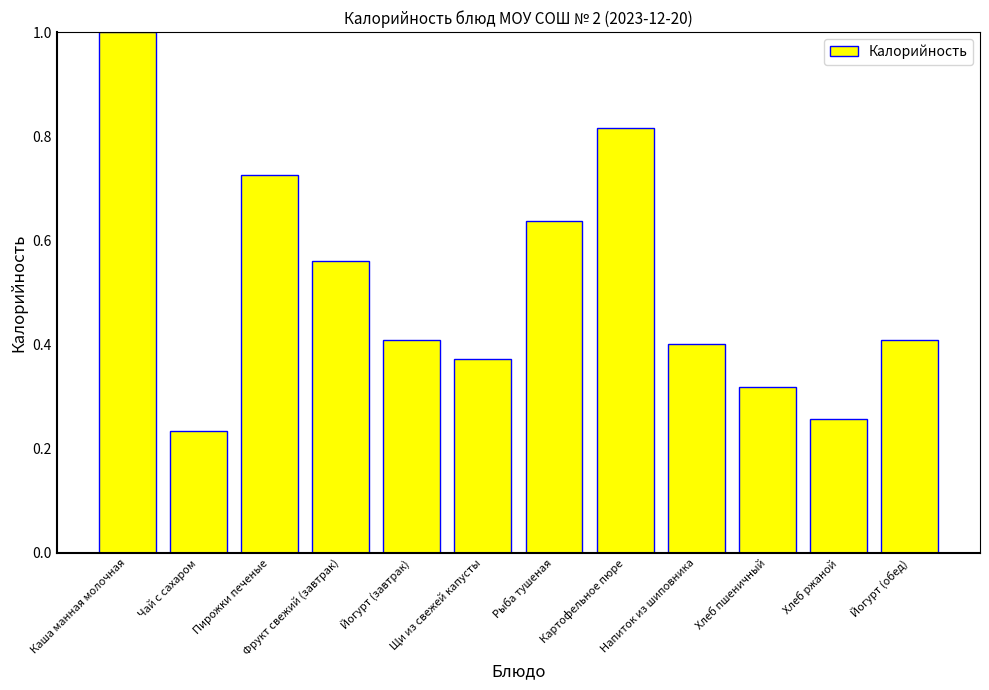

At which label is the value closest to 0?

Чай с сахаром